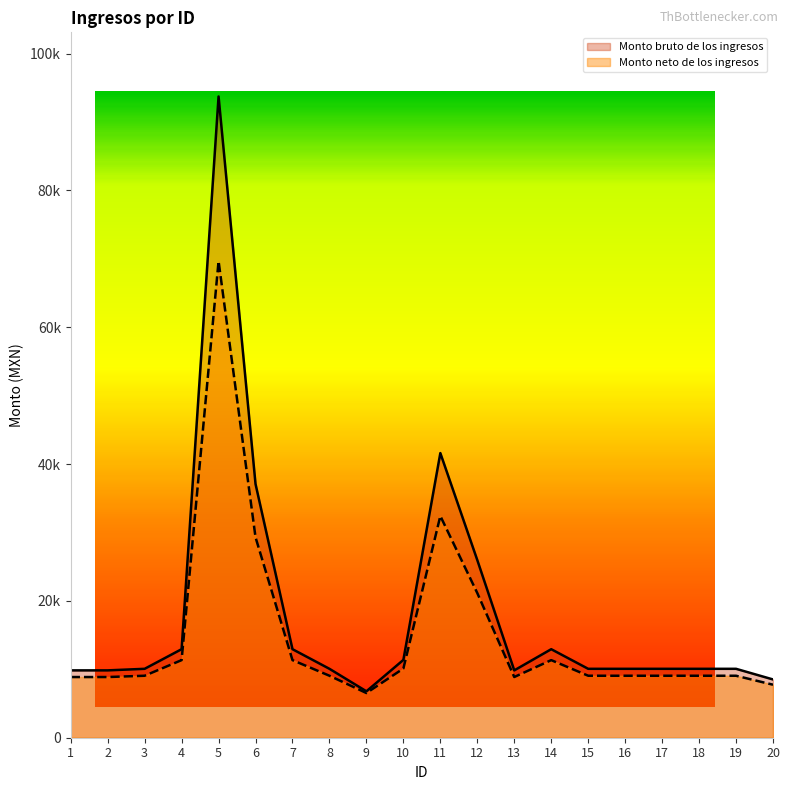

Between 12 and 8, which is larger?

12